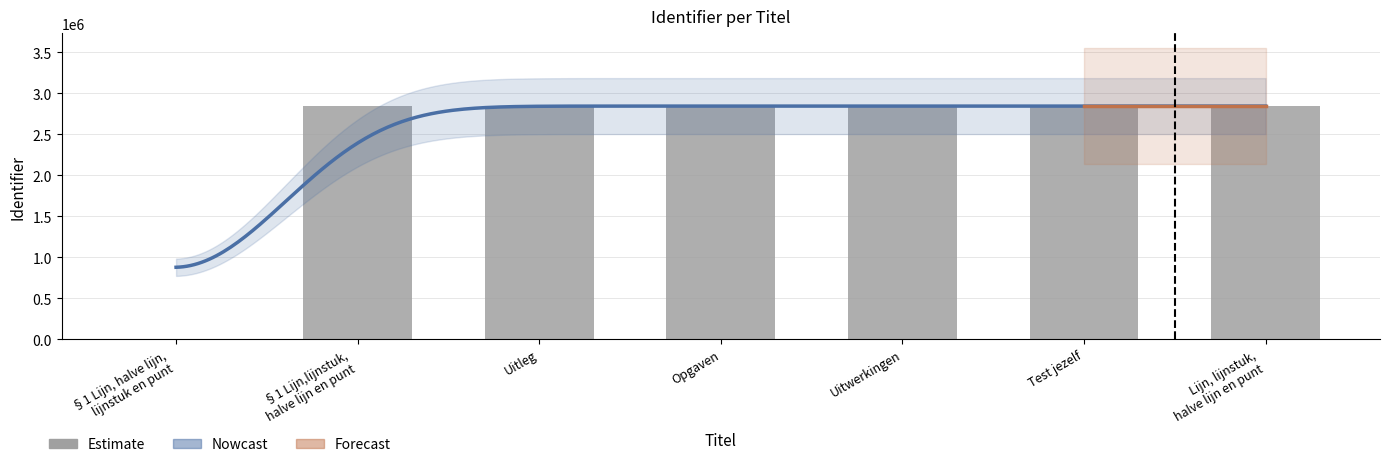

Rank the categories by value from highest to lowest.

Lijn, lijnstuk,
halve lijn en punt, Test jezelf, Uitwerkingen, Opgaven, Uitleg, §1 Lijn,lijnstuk,
halve lijn en punt, §1 Lijn, halve lijn,
lijnstuk en punt